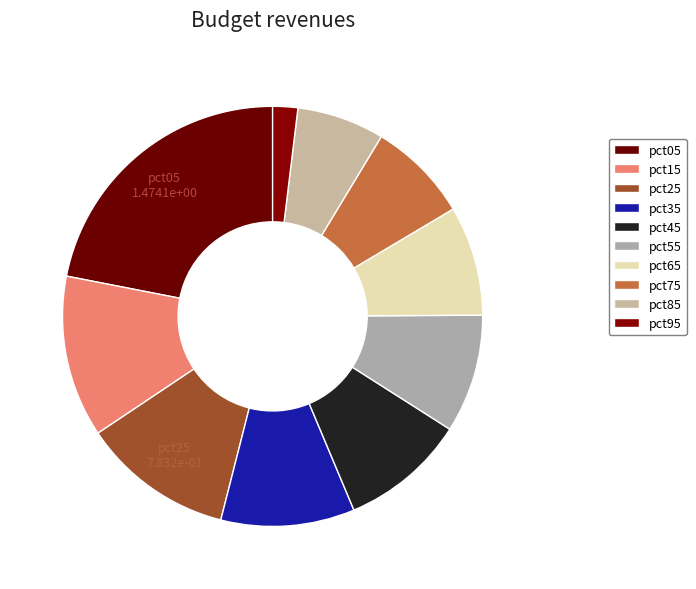

How many segments does this pie chart have?

10